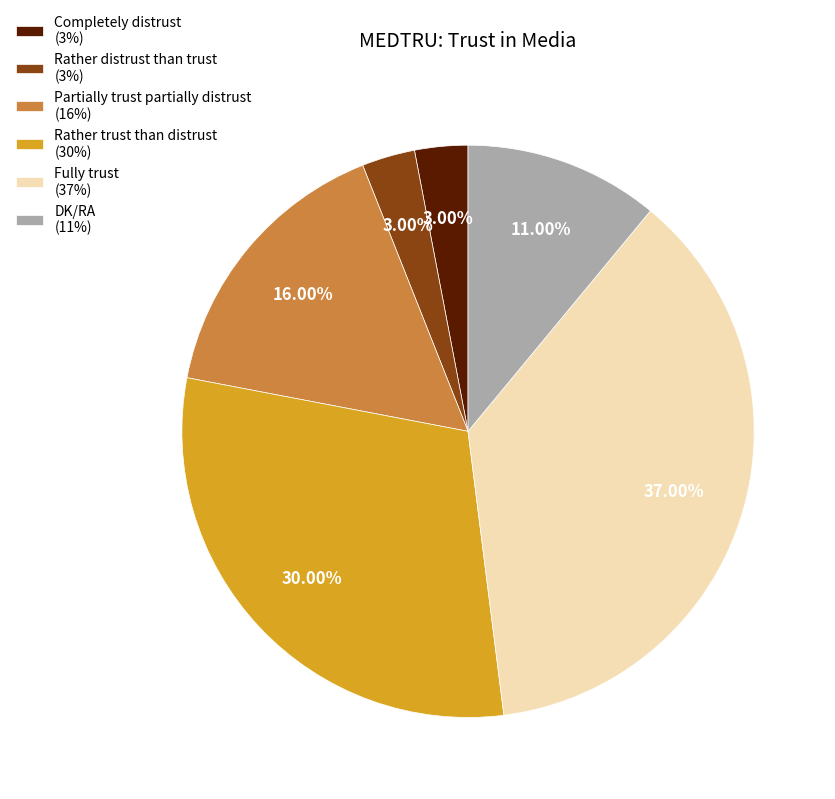

How many slices are in this pie chart?

6